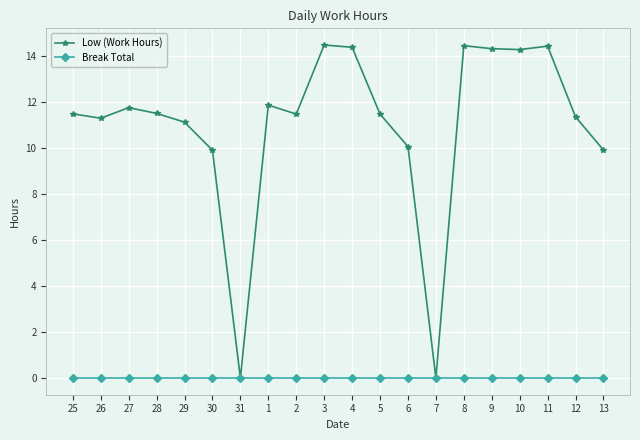

Is the value of Break Total at 8 greater than the value of Low (Work Hours) at 11?

No